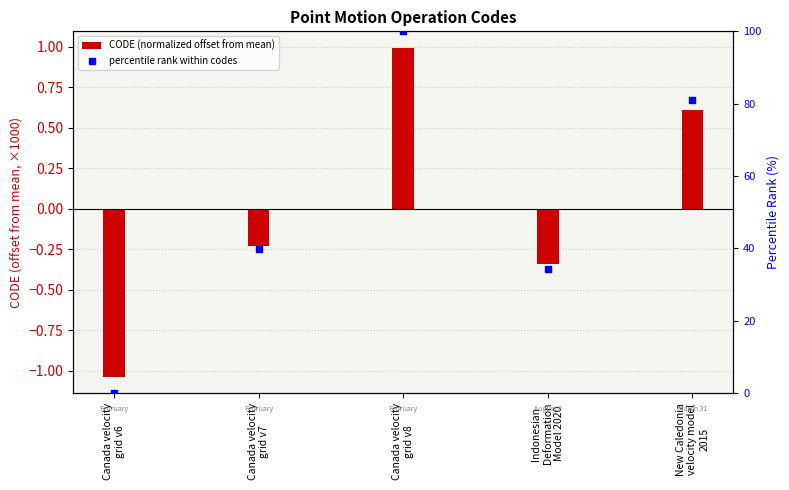

Which series contains the highest Y value?

percentile rank within codes